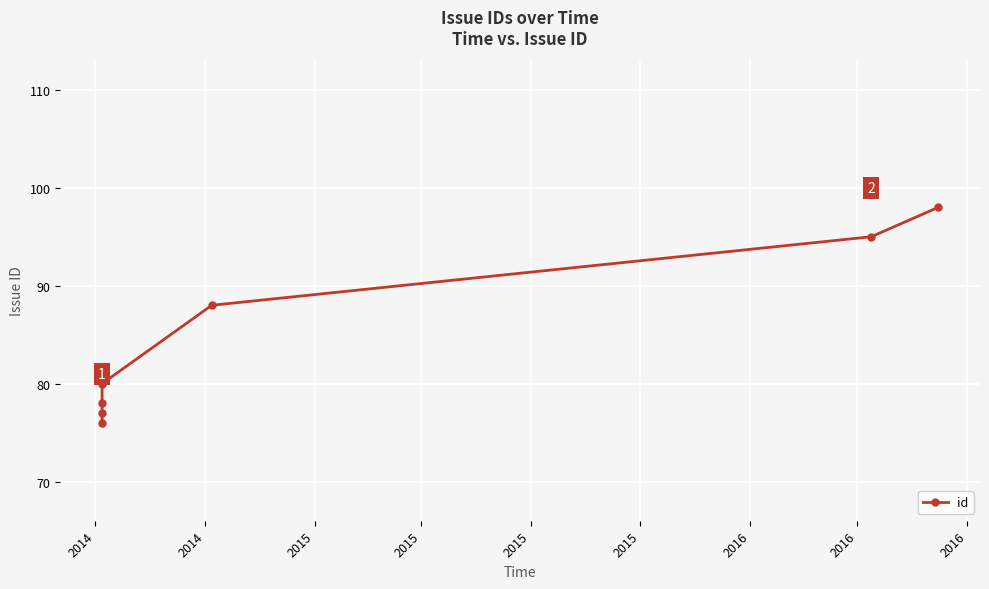

What is the maximum value shown in the chart?

98